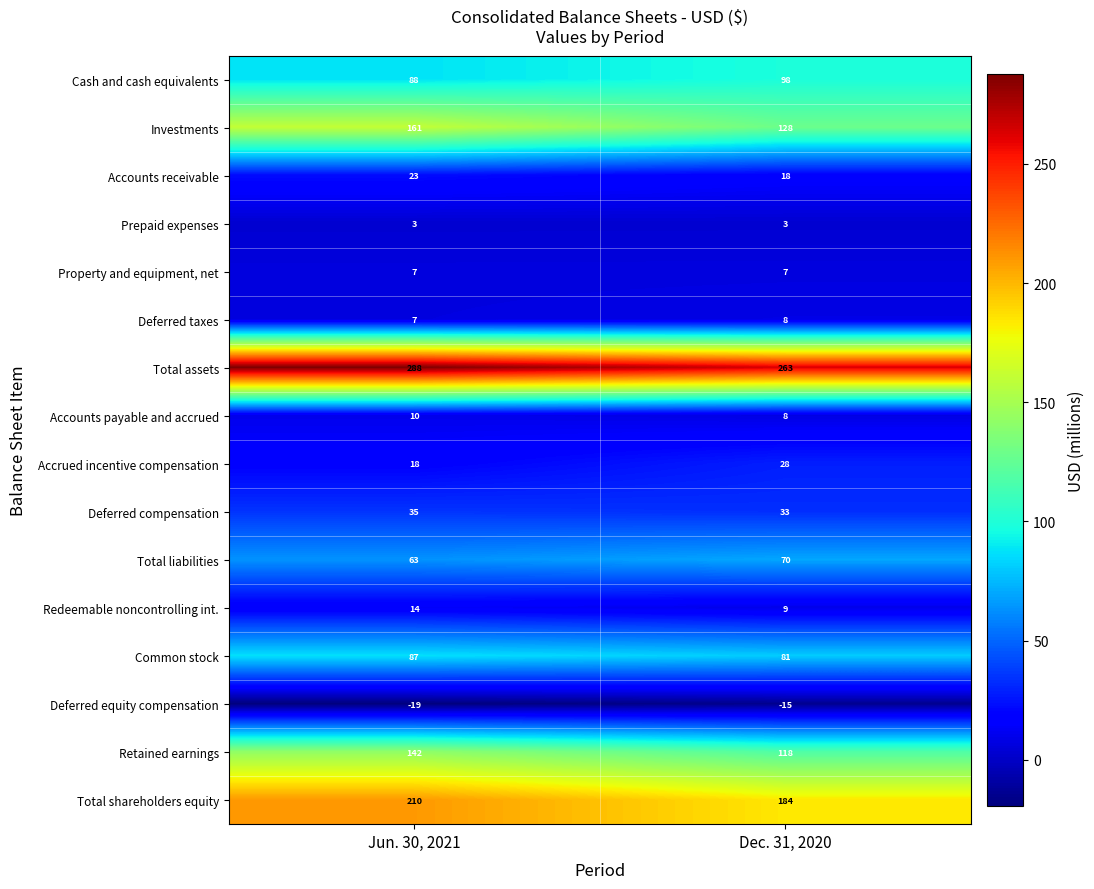

The Cash and cash equivalents series shows 98 at Dec. 31, 2020. True or false?

True